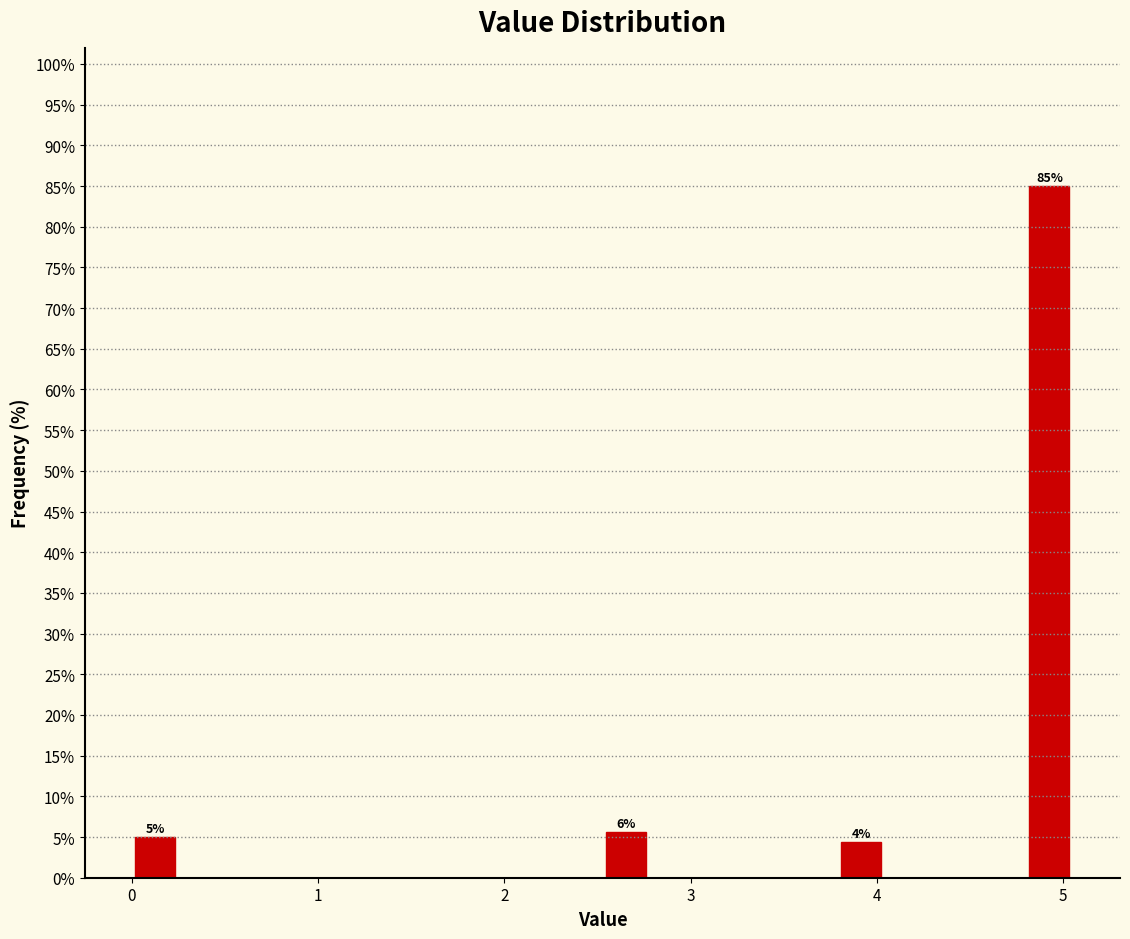

Around what value on the x-axis is the tallest bar? Give the approximate position of its centre, as read against the axis.

4.9